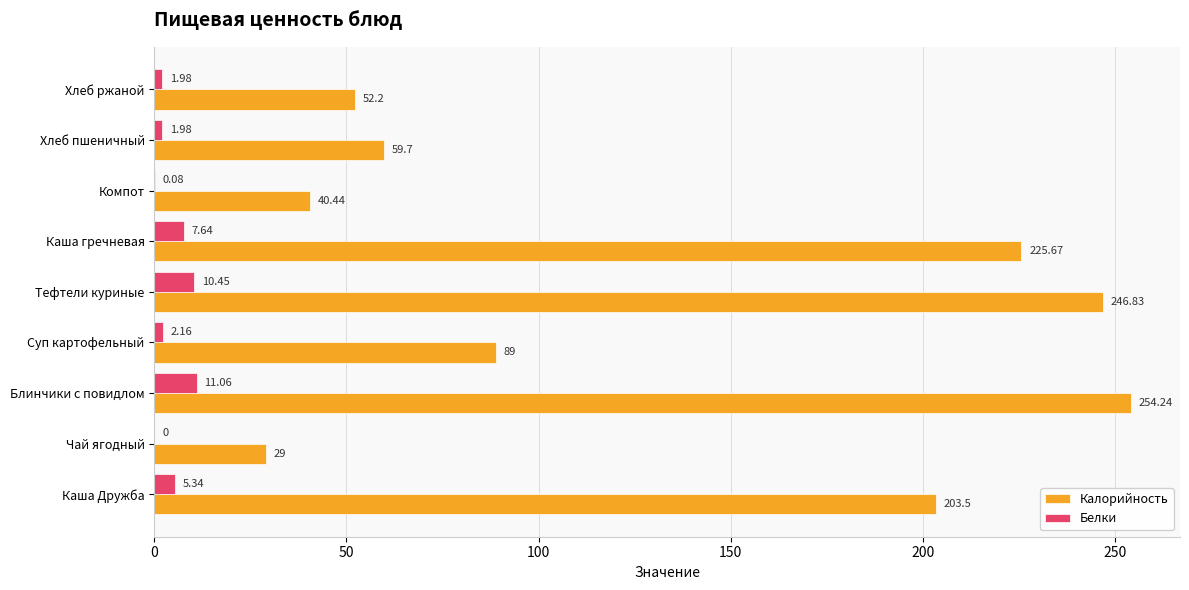

At which label is Белки closest to 5?

Каша Дружба